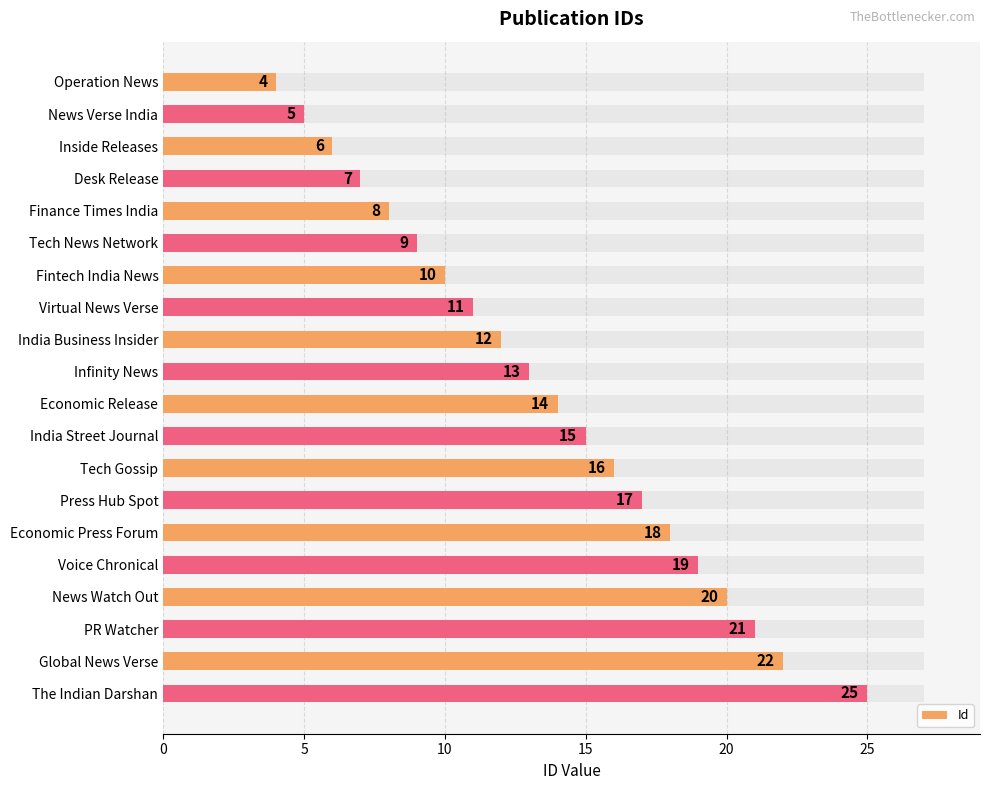

What is the sum of all values?

272